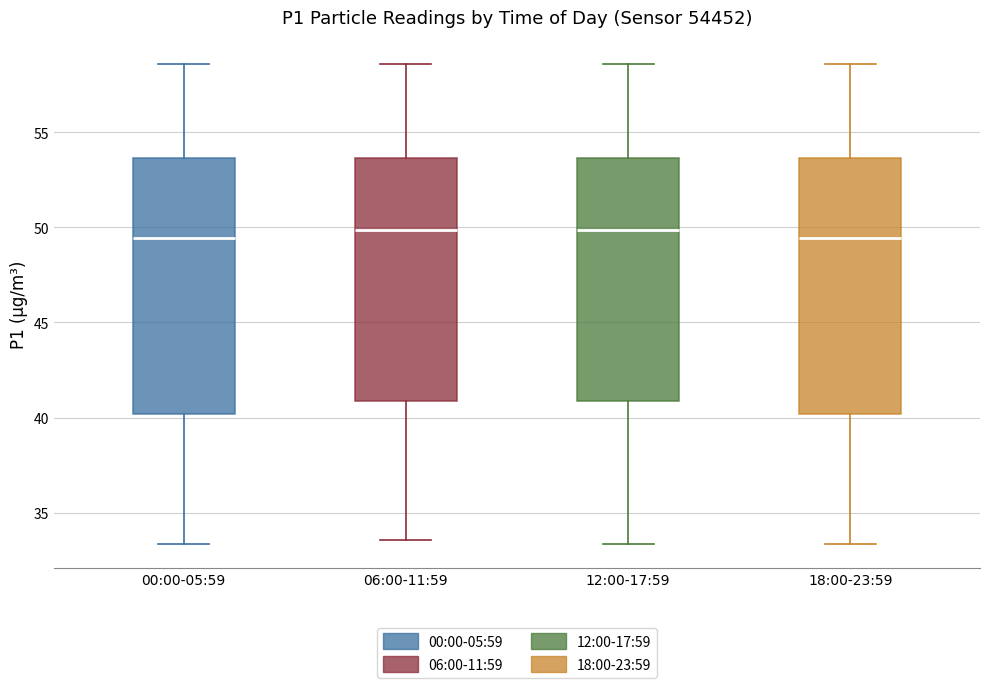

Reading left to right, transcribe this box plot: for each box, give where its median line is, the range the box spans, and where its two whiskers end, as read against the y-axis. The values are not printed on the chart, so give them approximately, as read against the axis.

00:00-05:59: median 49.5, box 40.0 to 53.5, whiskers 33.5 to 58.5
06:00-11:59: median 50.0, box 41.0 to 53.5, whiskers 33.5 to 58.5
12:00-17:59: median 50.0, box 41.0 to 53.5, whiskers 33.5 to 58.5
18:00-23:59: median 49.5, box 40.0 to 53.5, whiskers 33.5 to 58.5